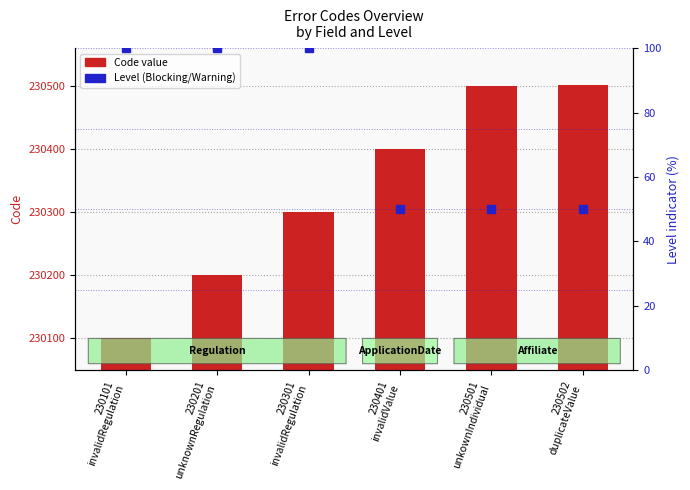

What is the label of the 1st bar from the right?

230502
duplicateValue